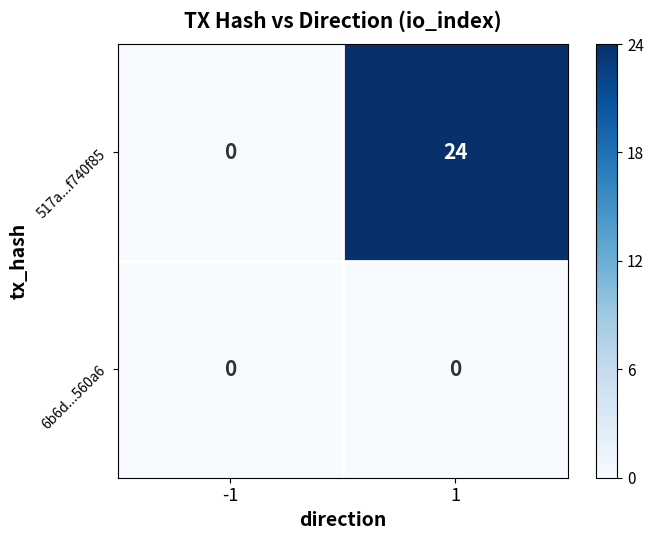

What is the difference between the highest and lowest values at 1?

24